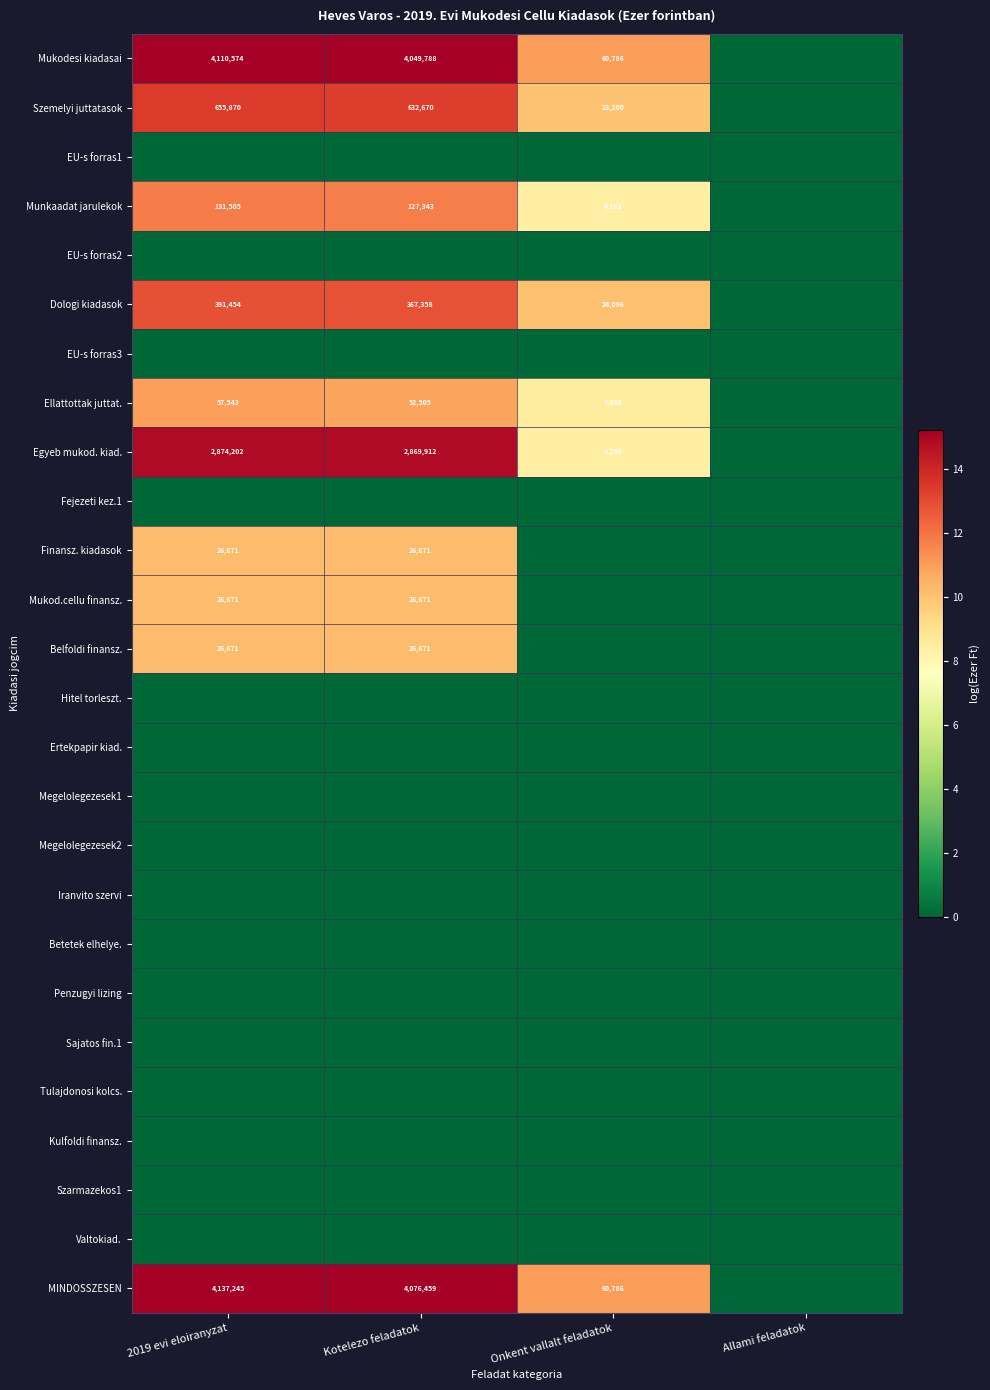

The value of Dologi kiadasok at Kotelezo feladatok is 112872. True or false?

False